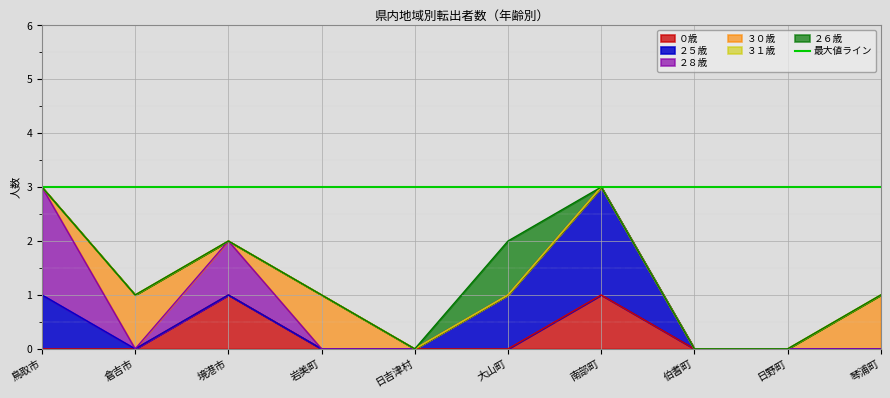

Reading left to right, what are all the values shown in this chart?

０歳: 0	0	1	0	0	0	1	0	0	0
２５歳: 1	0	0	0	0	1	2	0	0	0
２８歳: 2	0	1	0	0	0	0	0	0	0
３０歳: 0	1	0	1	0	0	0	0	0	1
３１歳: 0	0	0	0	0	0	0	0	0	0
２６歳: 0	0	0	0	0	1	0	0	0	0